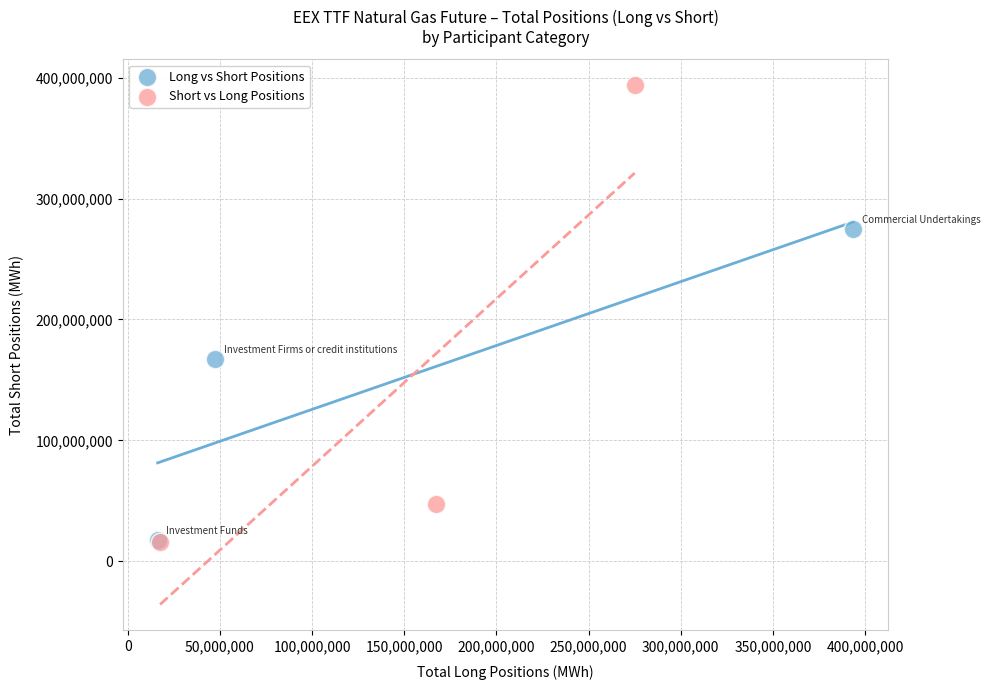

Which series contains the highest Y value?

Short vs Long Positions